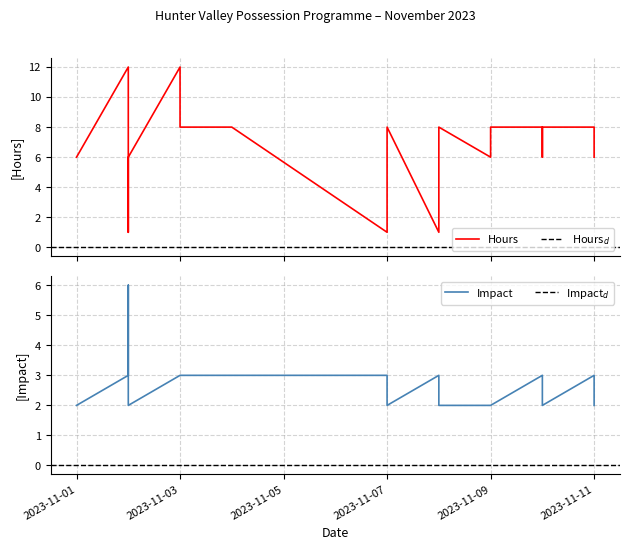

At which label does Hours reach its peak?

2023-11-02